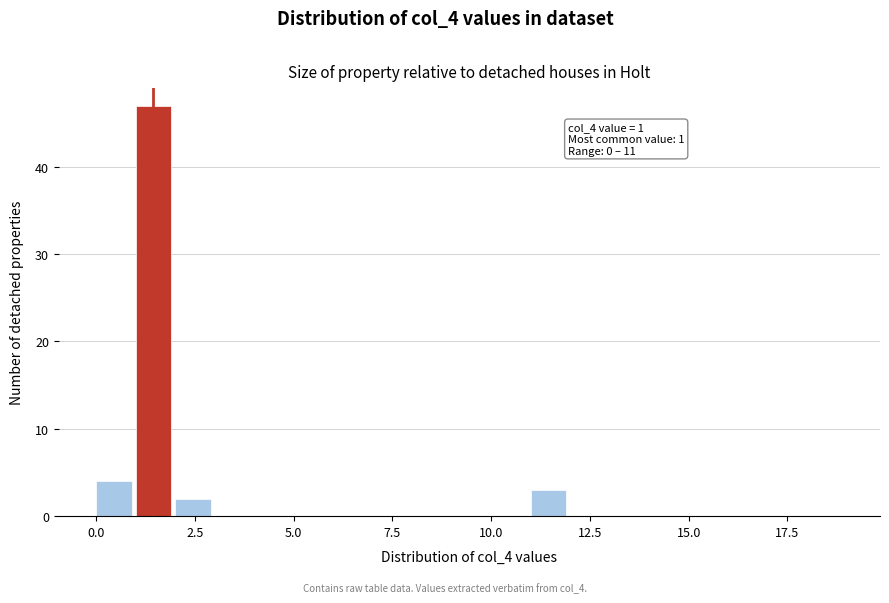

Around what value on the x-axis is the tallest bar? Give the approximate position of its centre, as read against the axis.

1.5